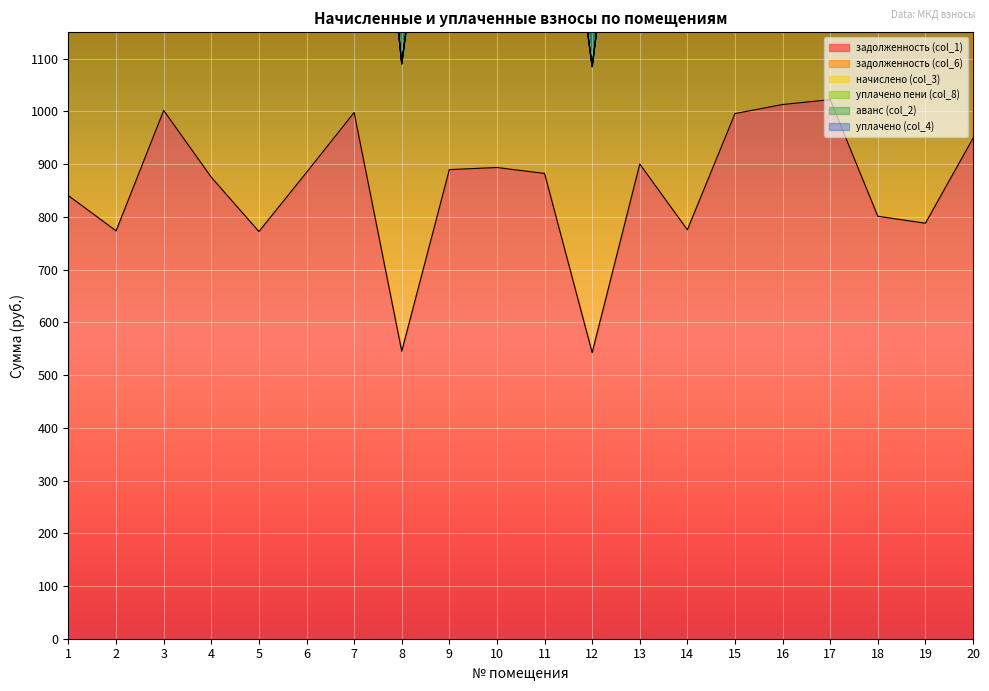

At how many categories does at least one series exceed 706?

18